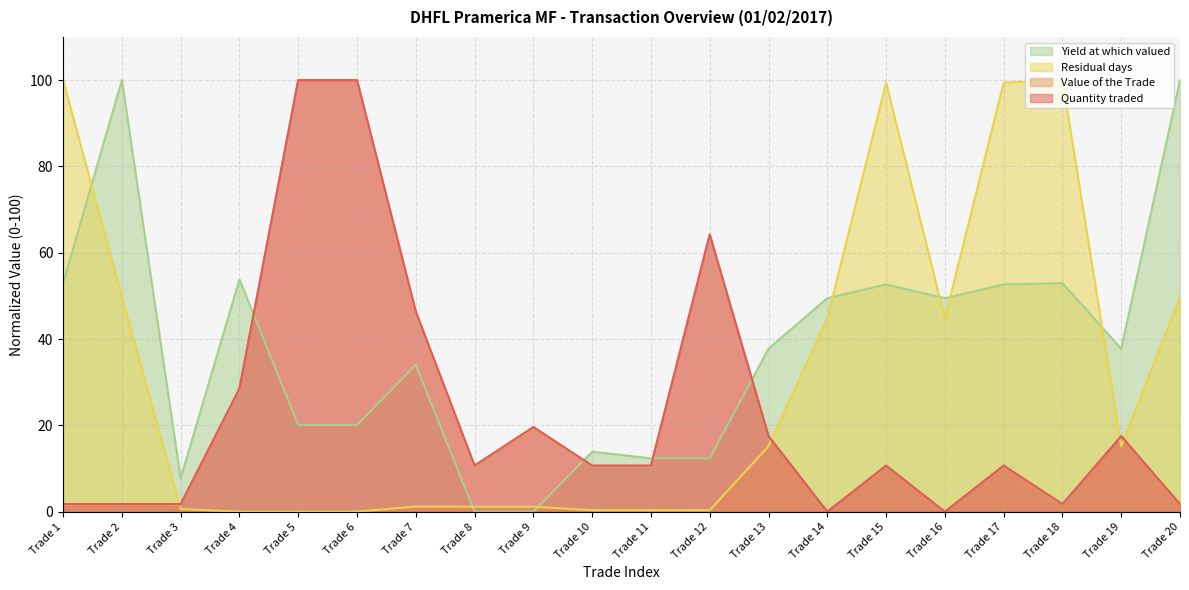

Where is Quantity traded nearest to the value 50?

Trade 7